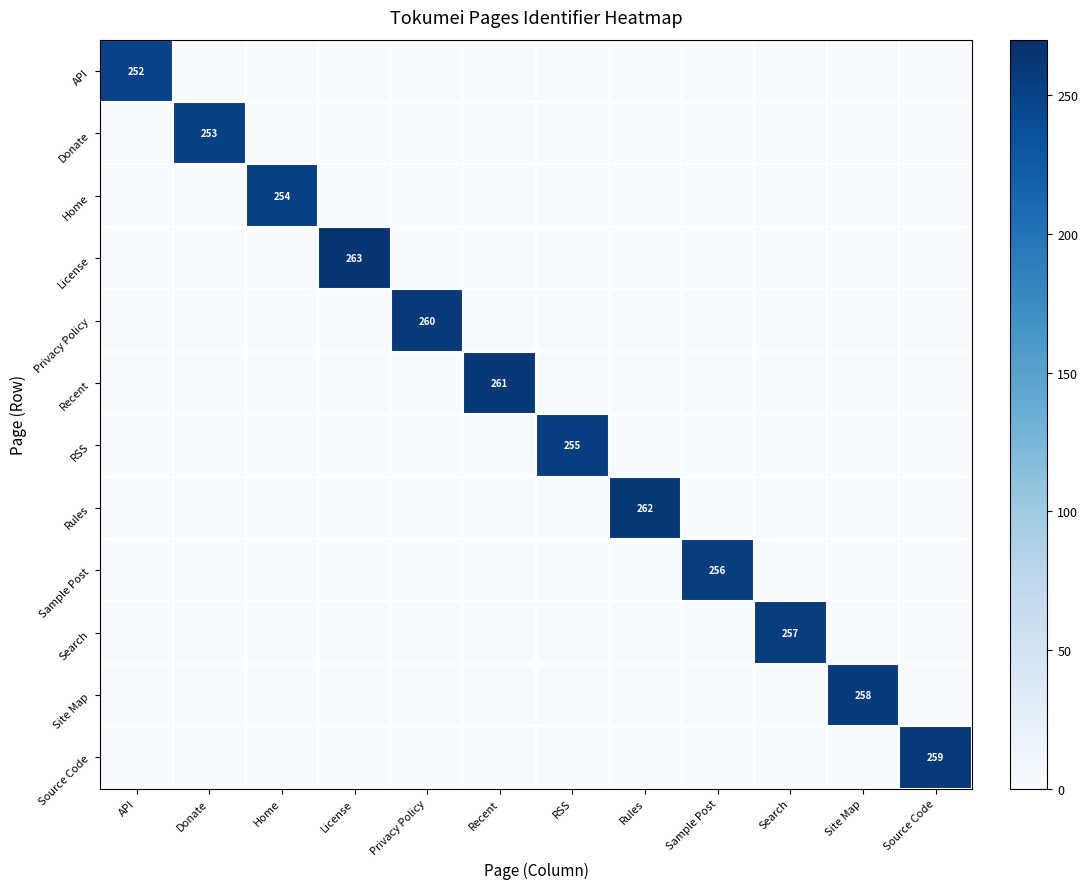

The Recent series shows 120 at Home. True or false?

False